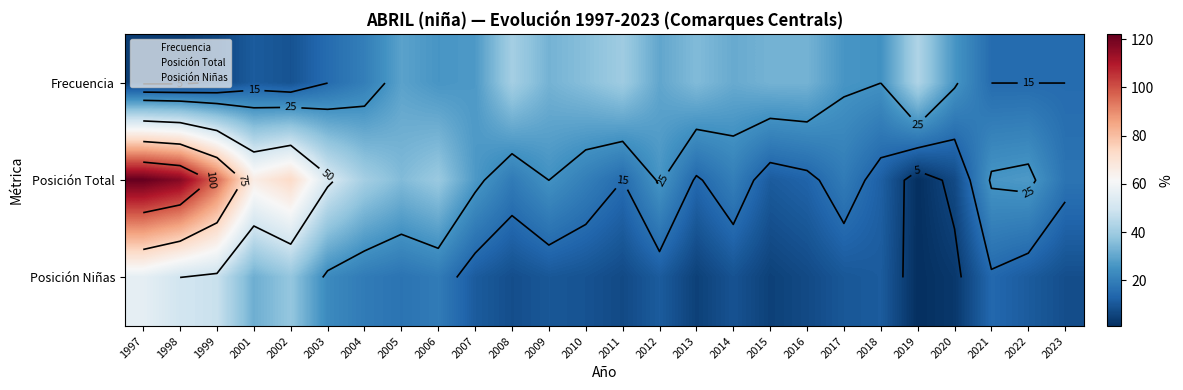

What is the difference between the Posición Total values at 2017 and 2012?

7